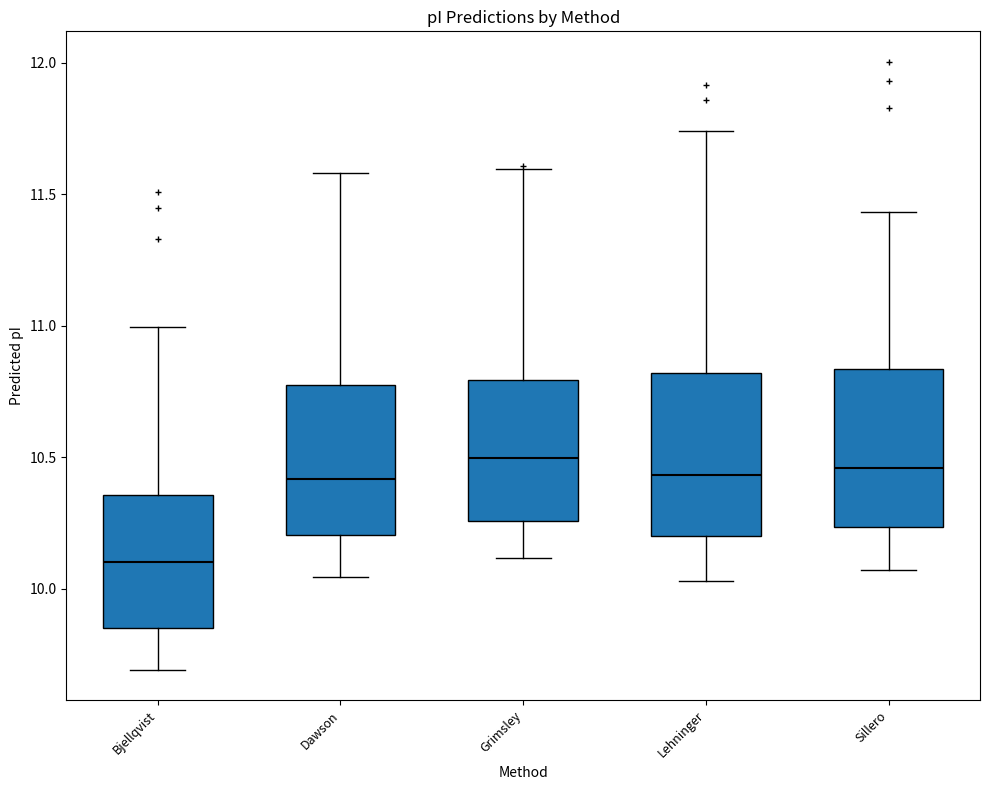

Reading left to right, transcribe this box plot: for each box, give where its median line is, the range the box spans, and where its two whiskers end, as read against the y-axis. The values are not printed on the chart, so give them approximately, as read against the axis.

Bjellqvist: median 10.10, box 9.85 to 10.35, whiskers 9.70 to 11.00
Dawson: median 10.40, box 10.20 to 10.75, whiskers 10.05 to 11.60
Grimsley: median 10.50, box 10.25 to 10.80, whiskers 10.10 to 11.60
Lehninger: median 10.45, box 10.20 to 10.80, whiskers 10.05 to 11.75
Sillero: median 10.45, box 10.25 to 10.85, whiskers 10.05 to 11.45